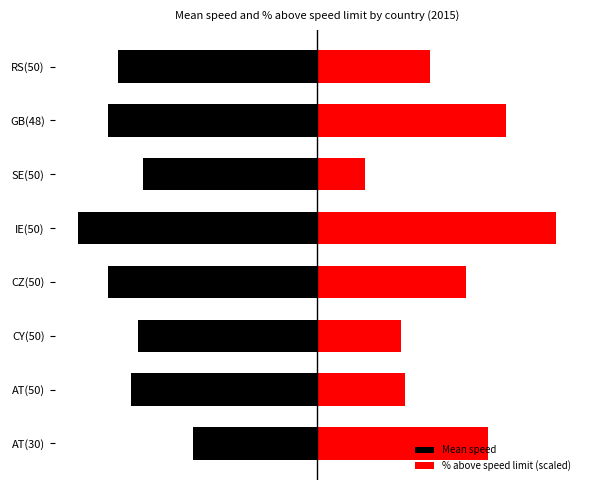

Does the chart contain any negative values?

Yes